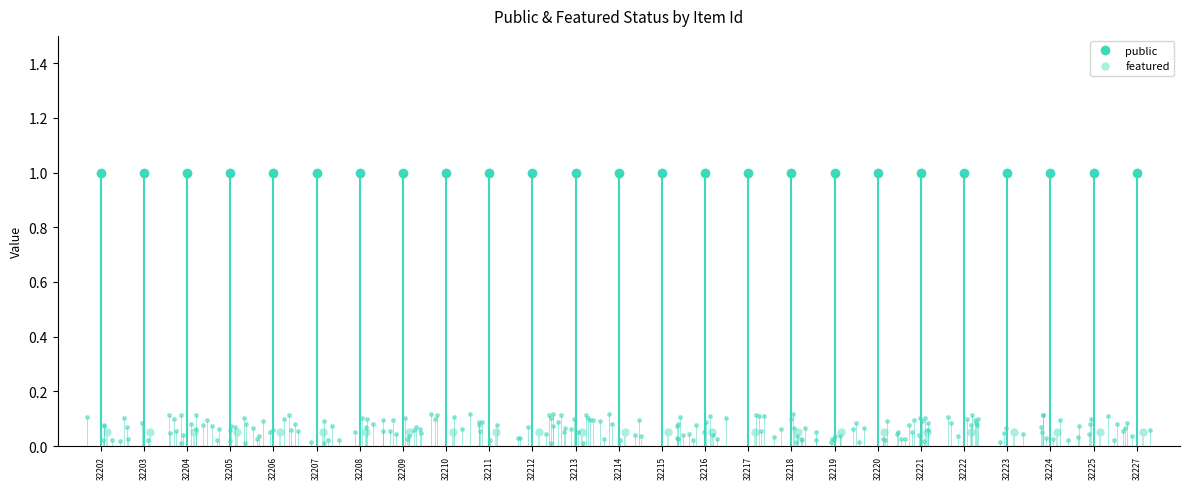

List the series in order of their peak value, highest first.

public, featured